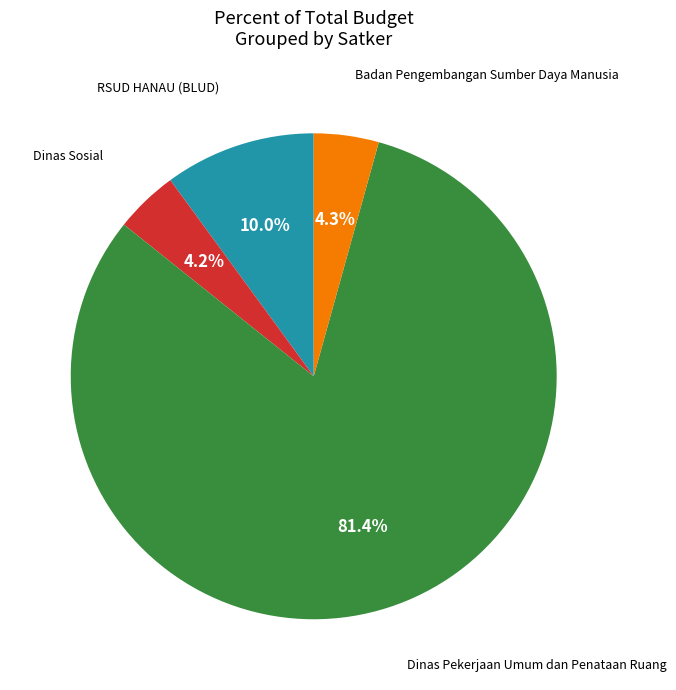

Is there a majority slice in this chart?

Yes